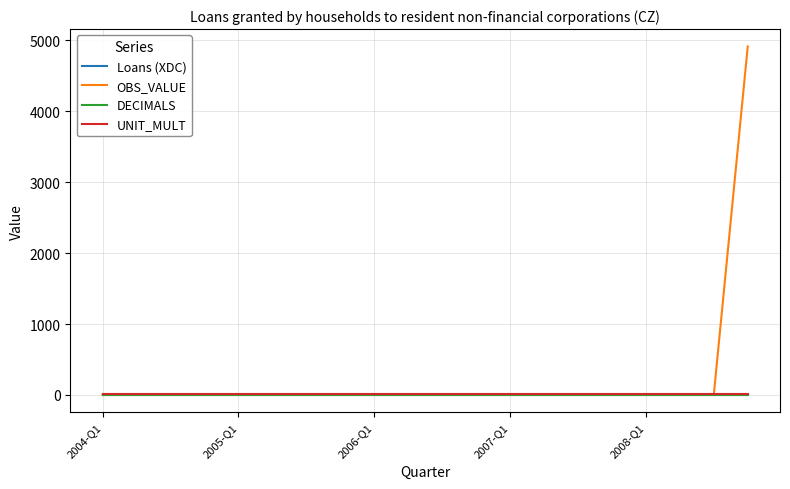

What is the maximum value shown in the chart?

4914